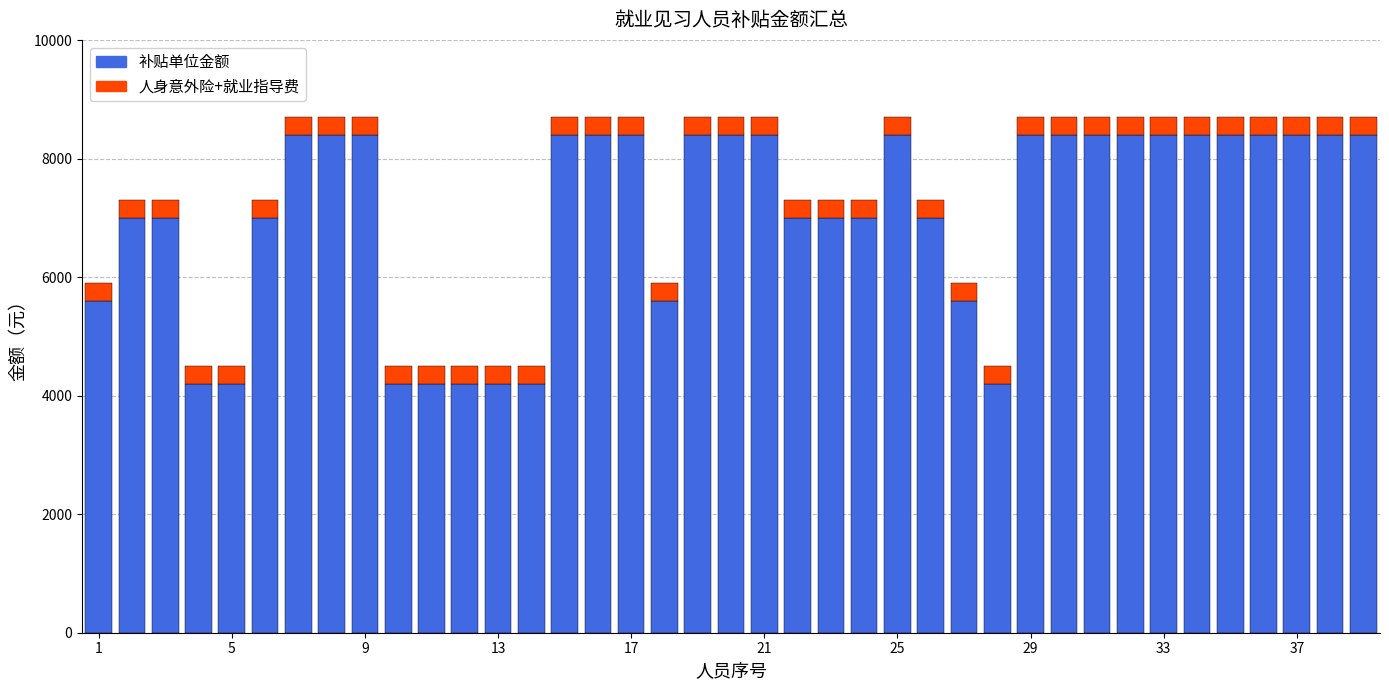

What is the highest value of the 补贴单位金额 series?

8400